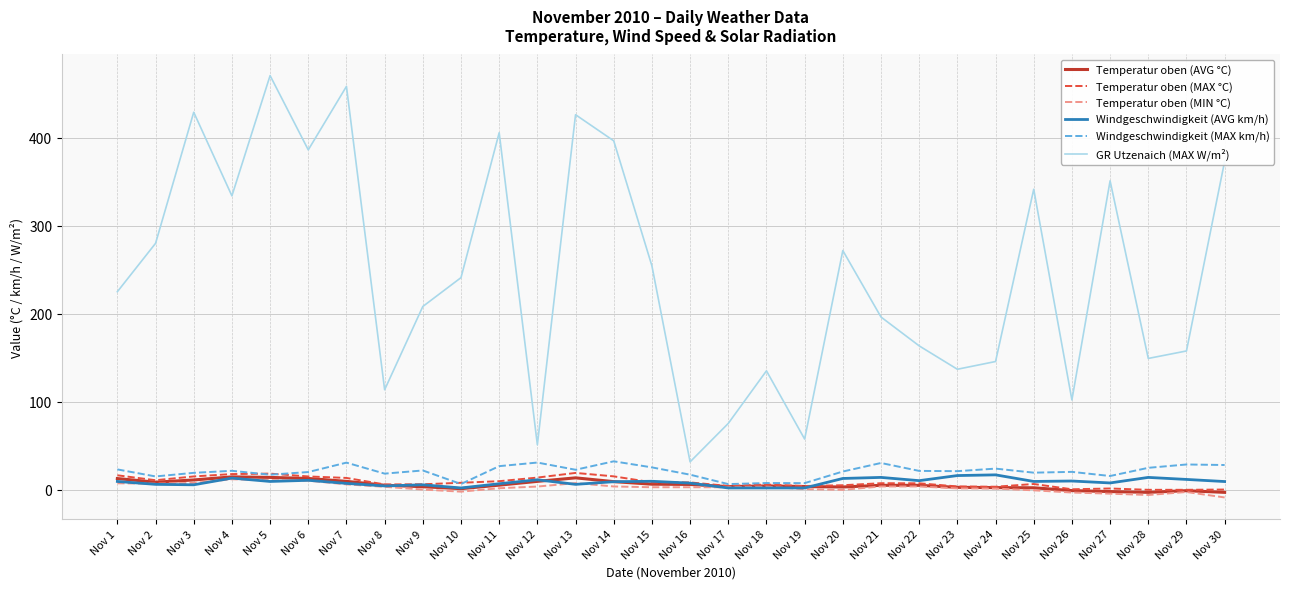

True or false: Temperatur oben (MIN °C) and GR Utzenaich (MAX W/m²) cross at least once.

False